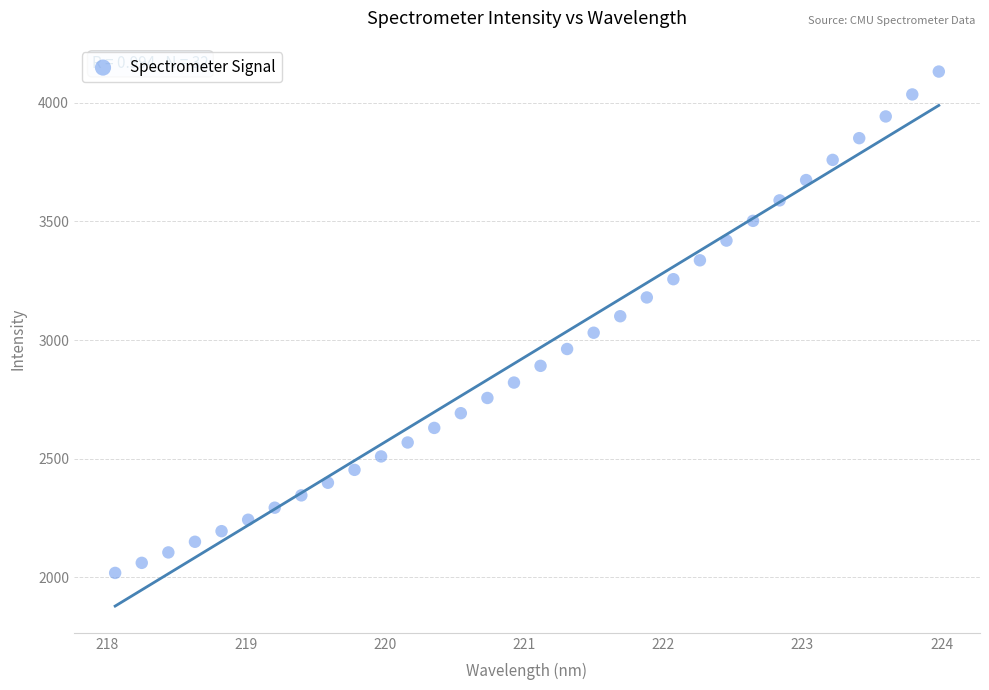

What is the range of X values (max minus min)?

5.9